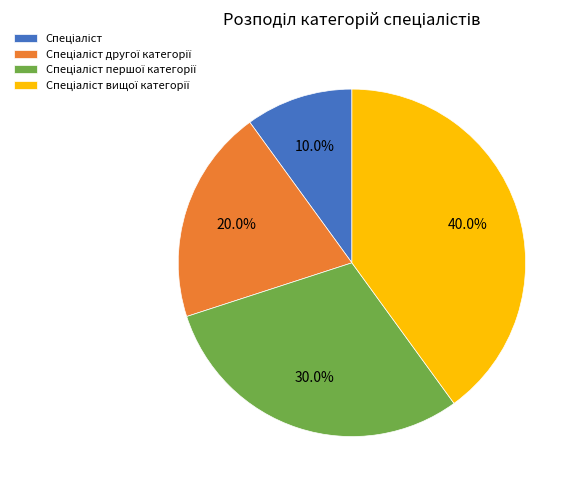

Is there a majority slice in this chart?

No